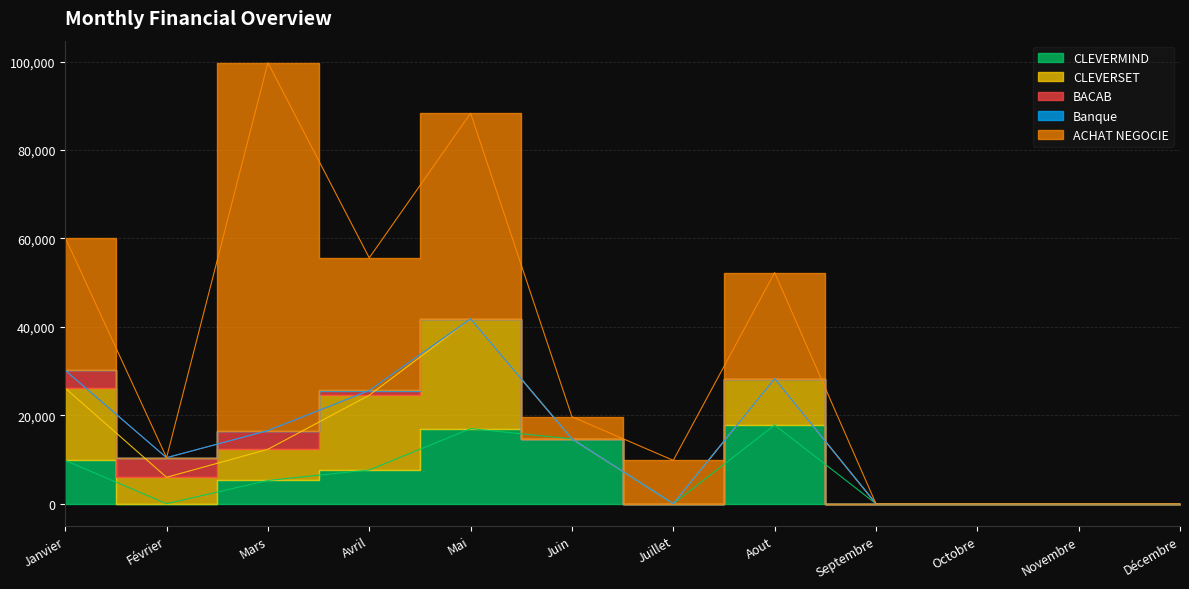

Which series changed the most between Mars and Juillet?

ACHAT NEGOCIE